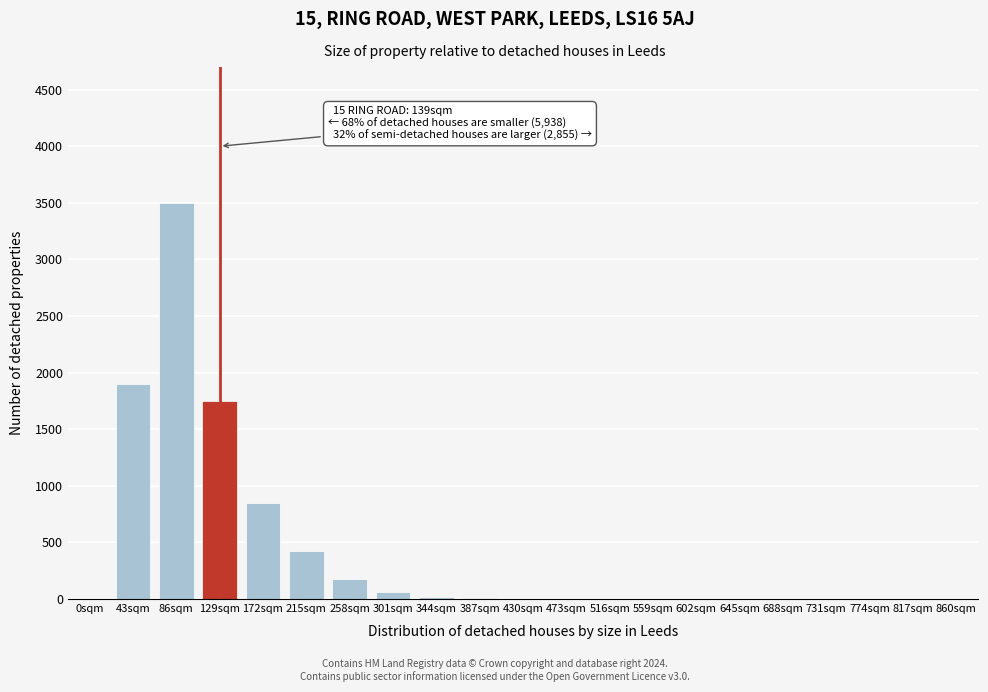

Which has a higher value, 688sqm or 172sqm?

172sqm